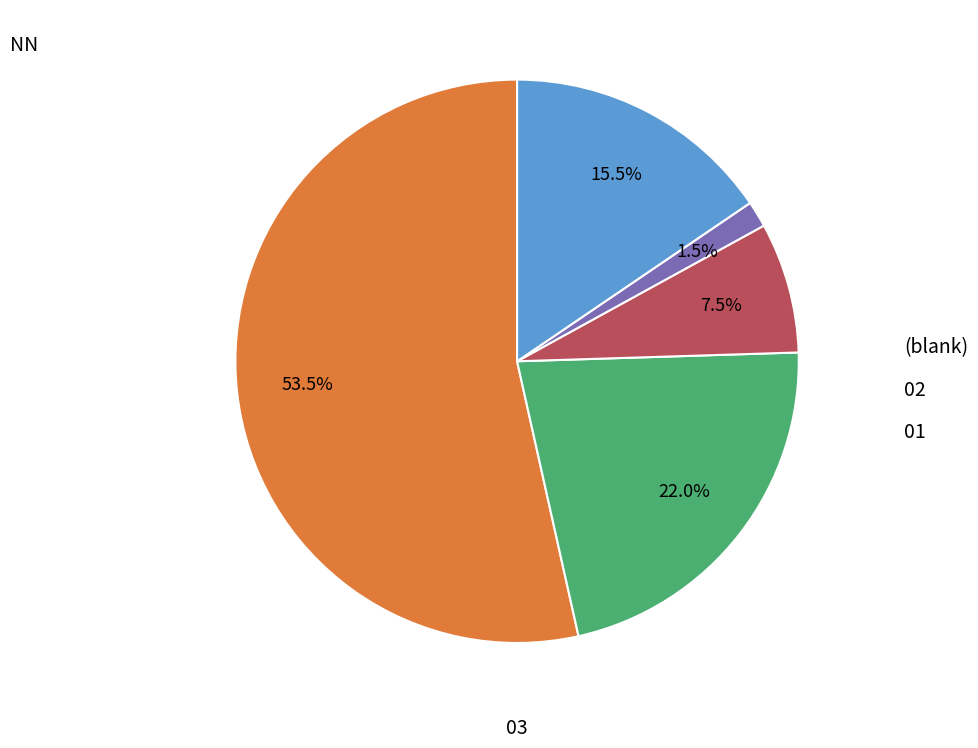

Is there a majority slice in this chart?

Yes